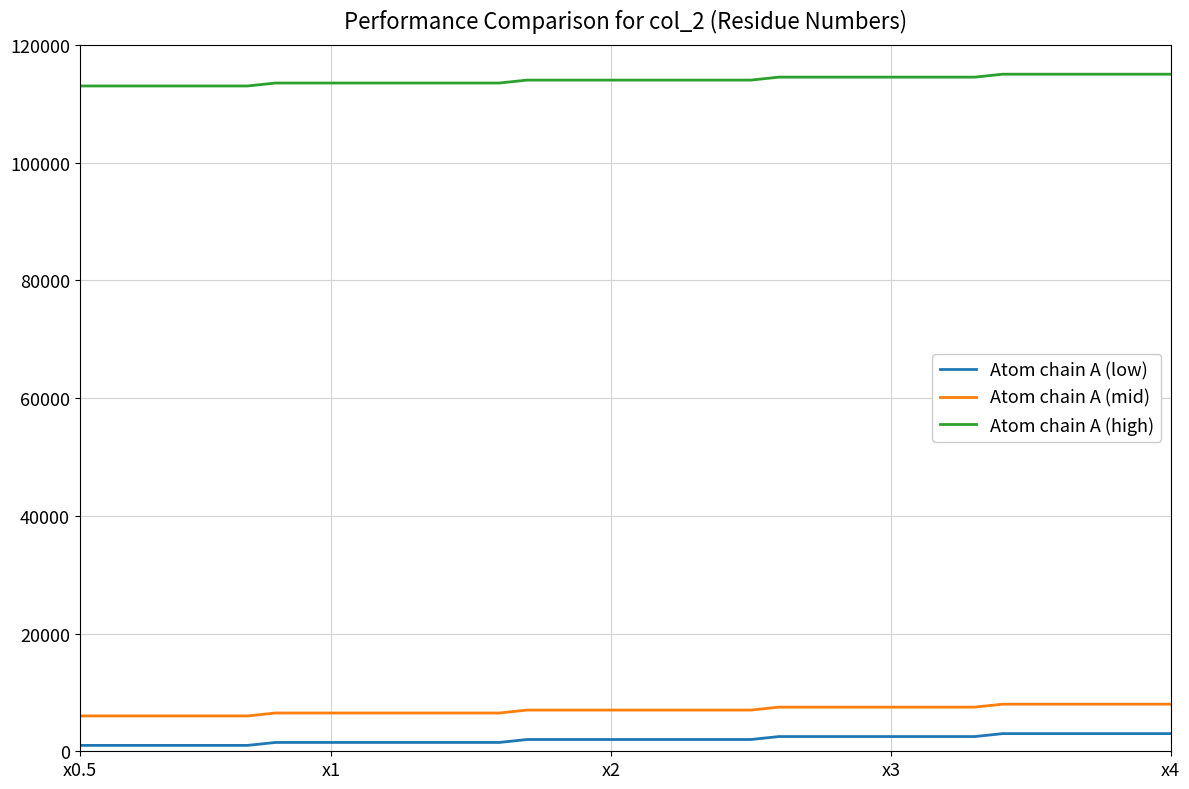

True or false: Atom chain A (low) and Atom chain A (high) cross at least once.

False